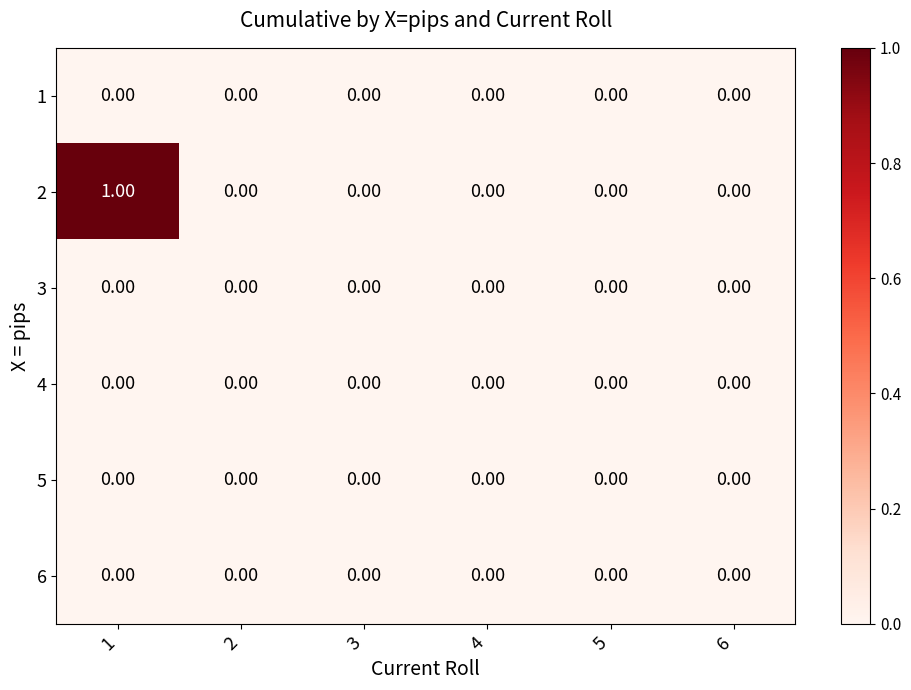

Is the value of 5 at 2 greater than the value of 2 at 1?

No